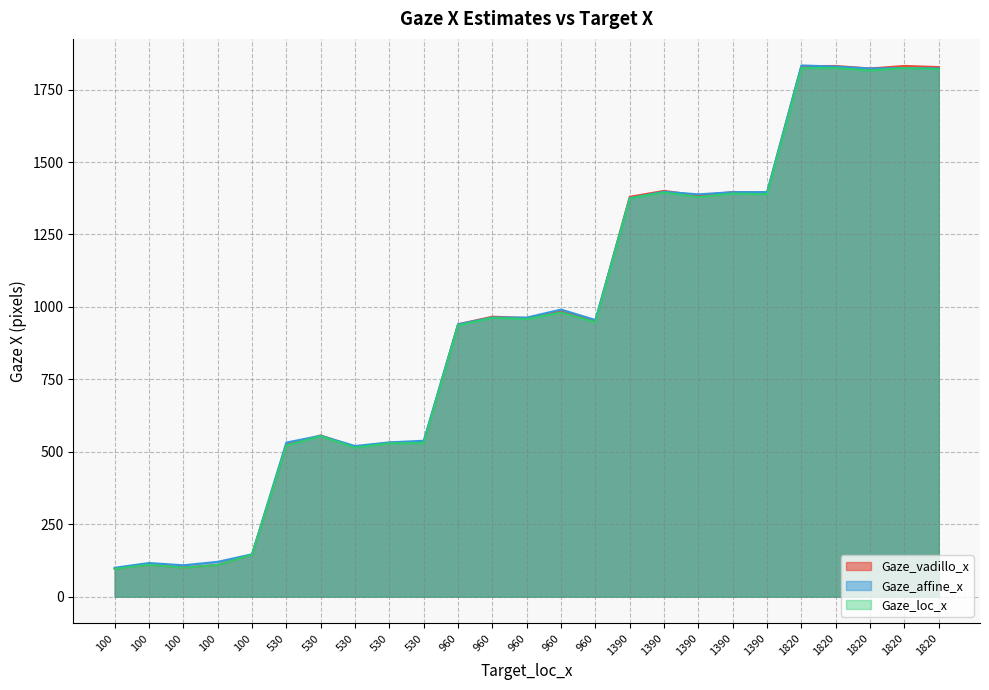

How many interior local peaks does the Gaze_loc_x series have?

8